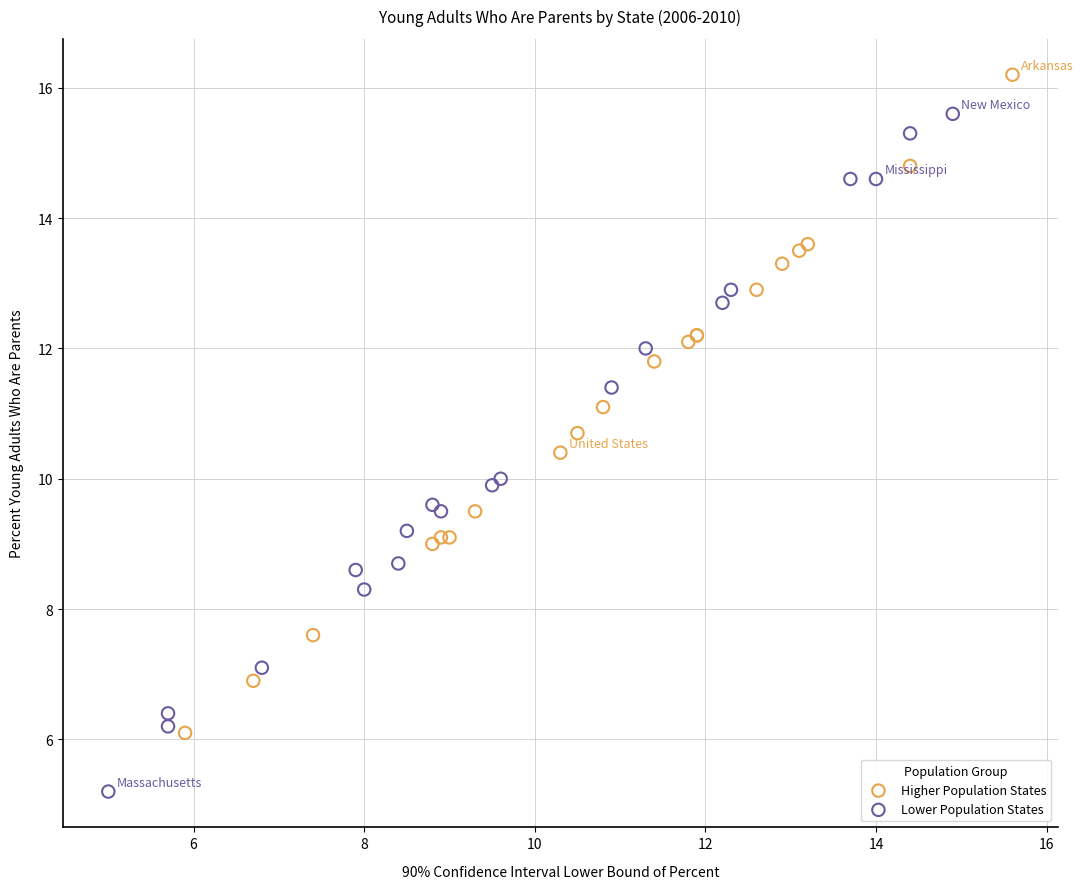

Which series reaches the minimum Y coordinate?

Lower Population States